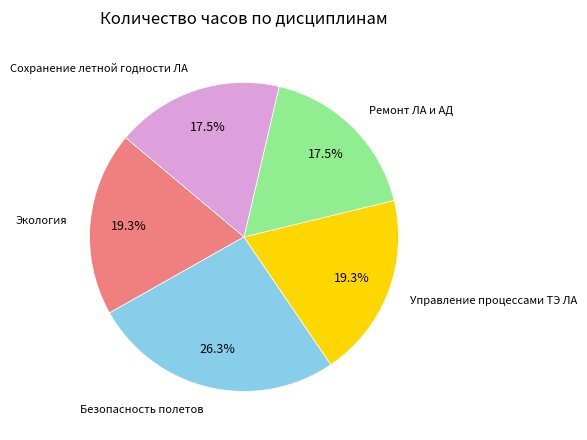

Is there a majority slice in this chart?

No